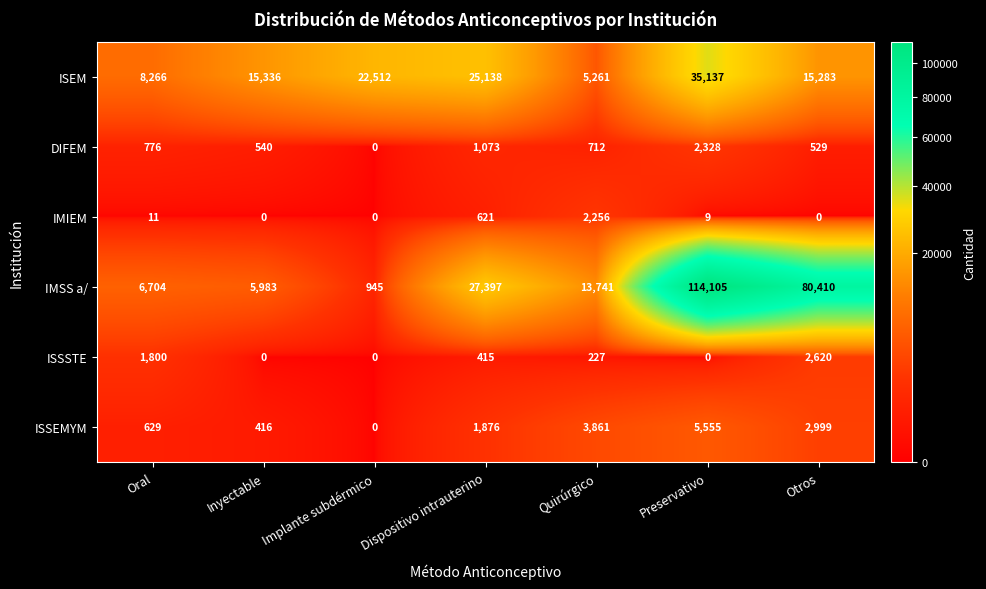

How many data points in IMIEM are less than 9?

3